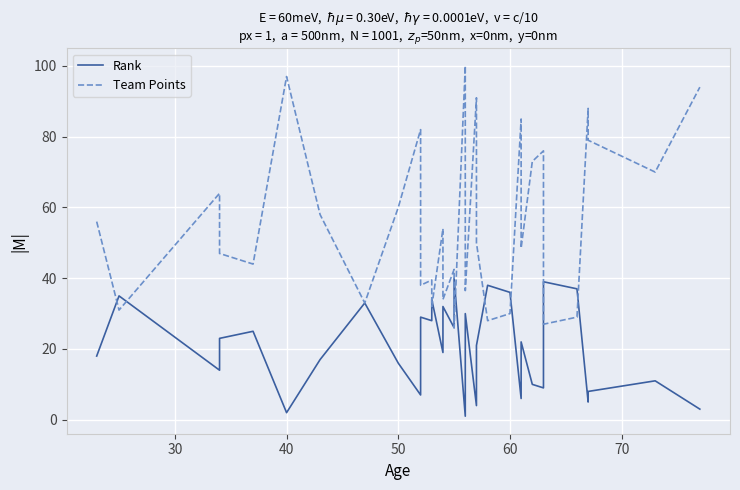

Is the value of Team Points at 31 greater than the value of Rank at 26?

Yes